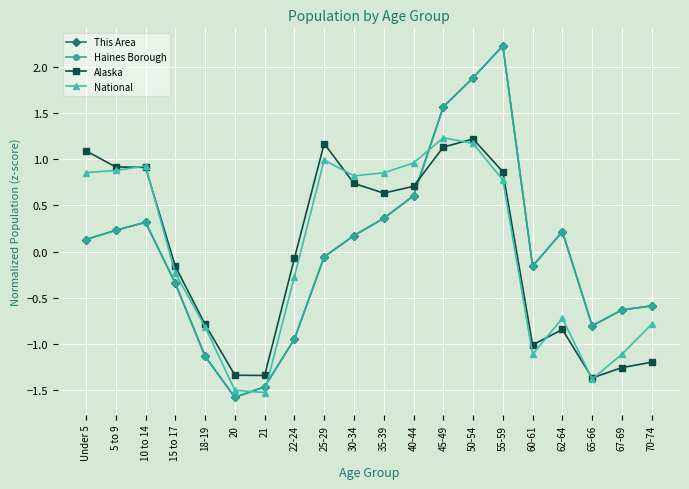

True or false: Alaska and National intersect in this chart.

True